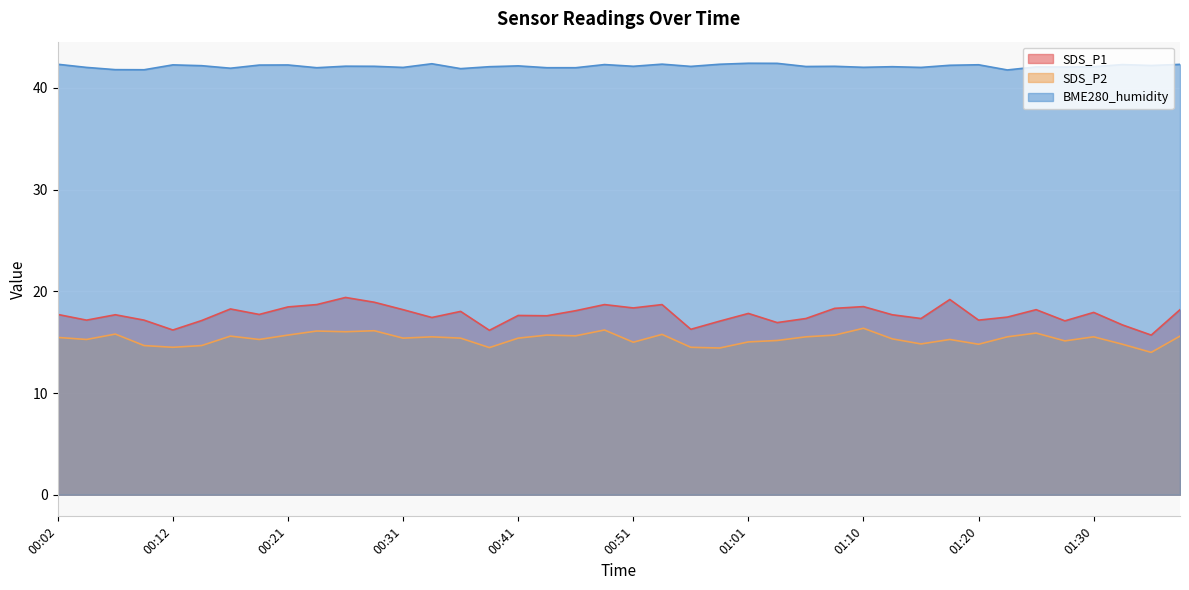

Is it true that SDS_P2 equals 27.2 at 01:30?

False